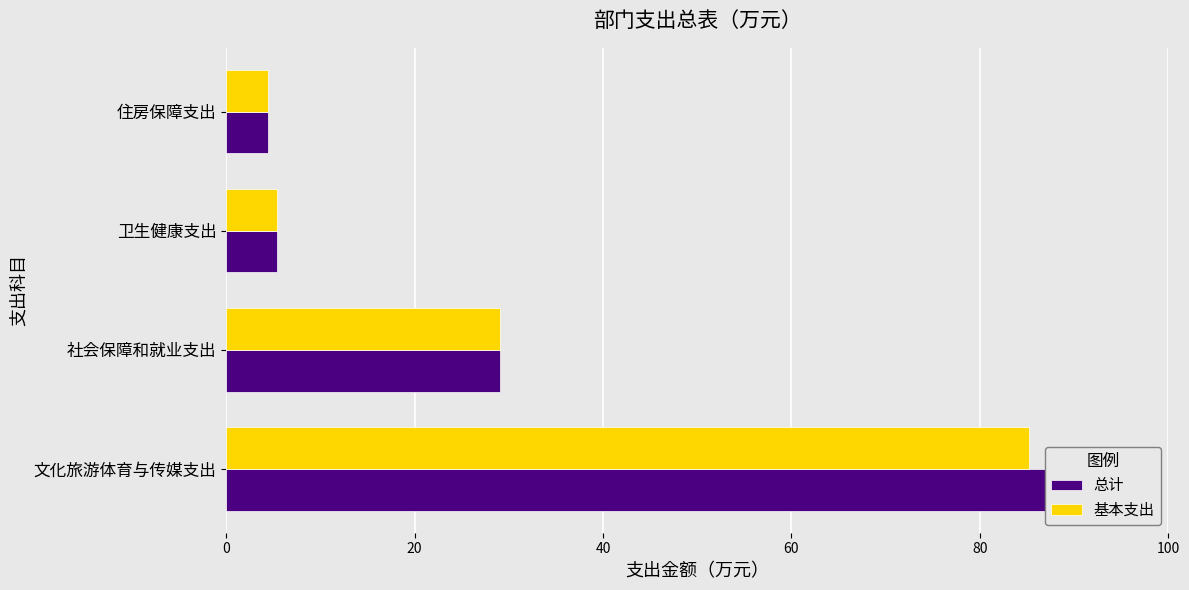

Reading left to right, what are all the values shown in this chart?

总计: 95.2	29.1	5.3	4.4
基本支出: 85.2	29.1	5.3	4.4